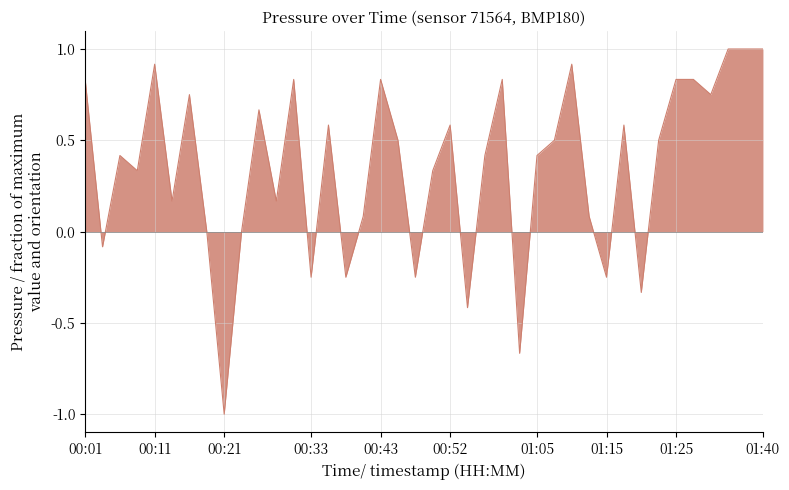

What is the smallest value displayed?

-1.0